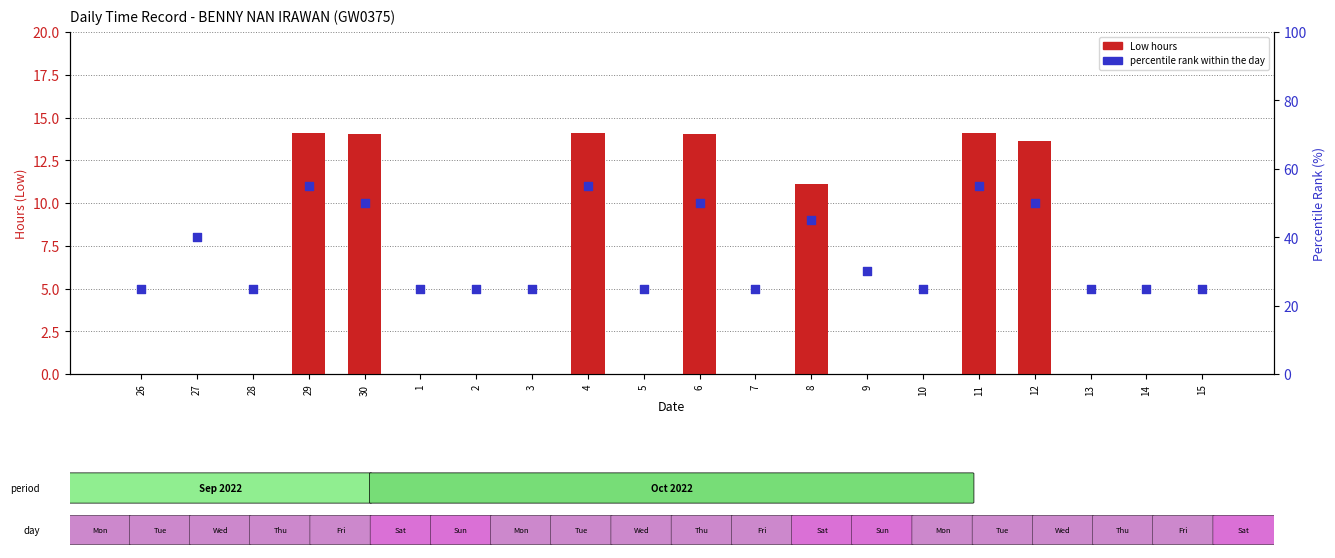

Is the value of percentile rank within the day at 27 greater than the value of Low (hours) at 26?

Yes